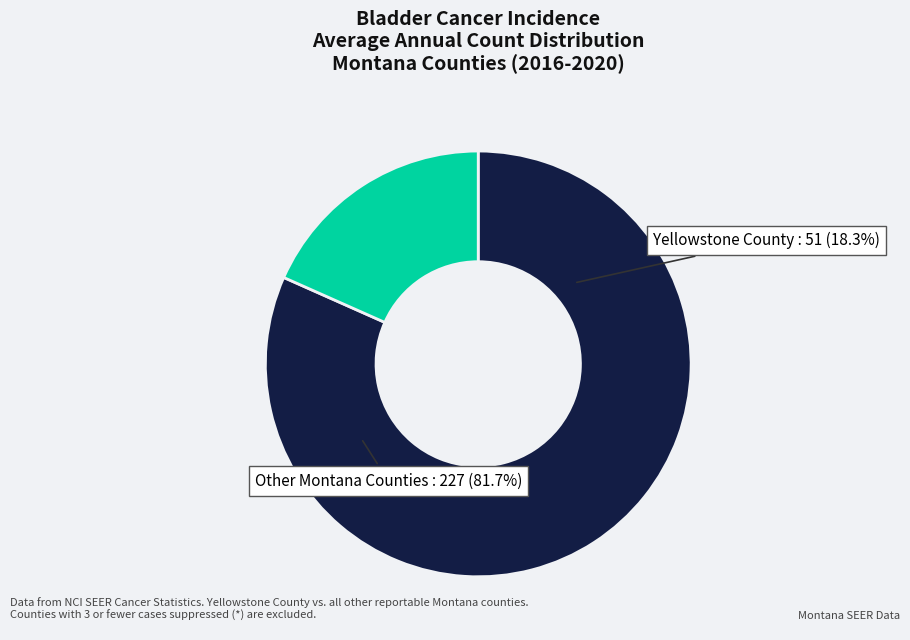

To the nearest percent, what percentage of the pie is Yellowstone County?

18%